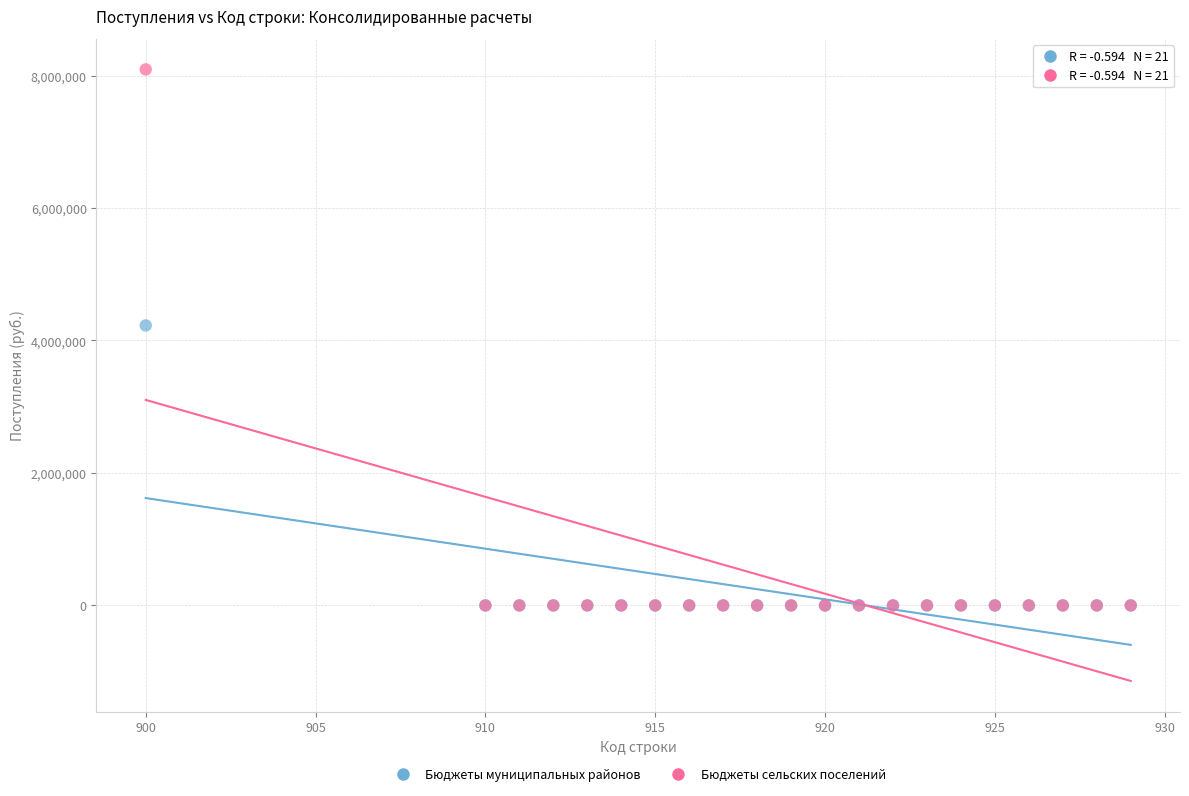

Which series has the largest Y range (max minus min)?

Бюджеты сельских поселений